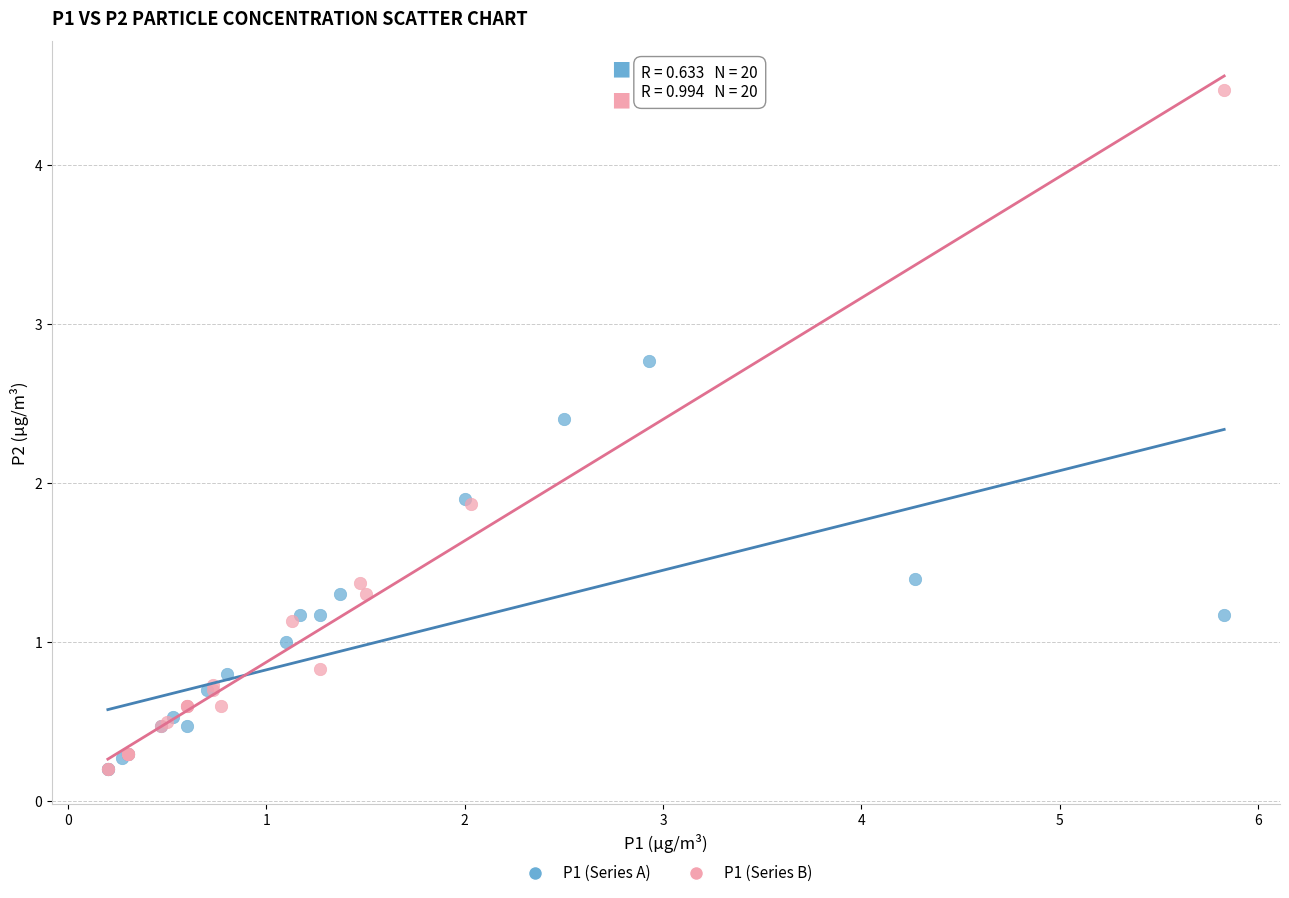

Which series reaches the maximum Y coordinate?

P1 (Series B)